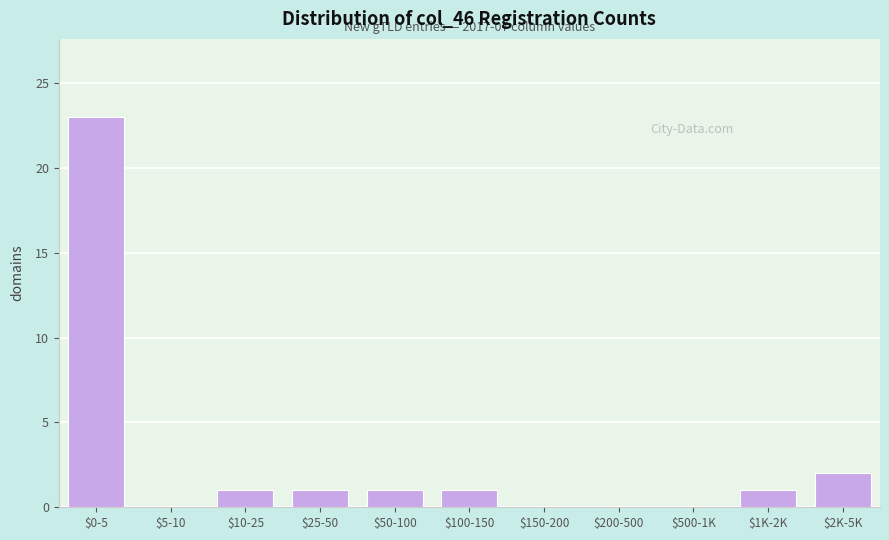

Which category has the highest value across all series?

$0-5